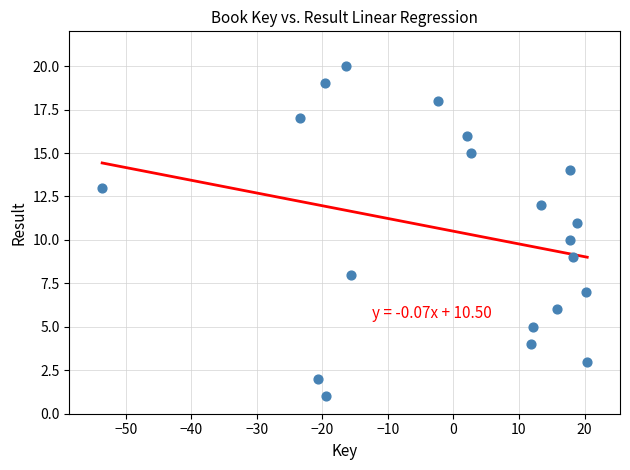

What is the range of Y values (max minus min)?

19